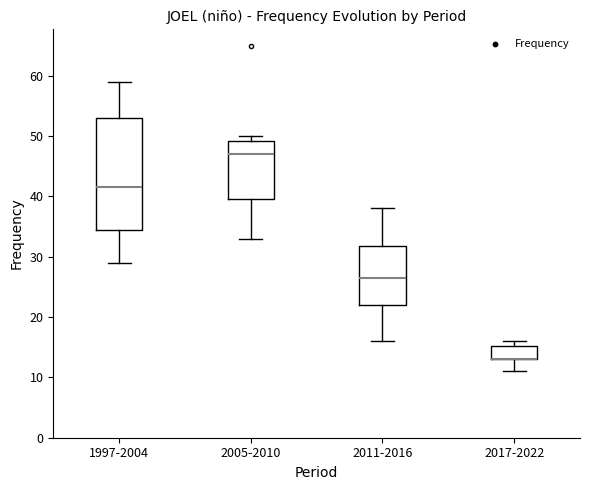

Reading left to right, read every box against the y-axis: the position of its median line, the range the box covers, and the ends of its whiskers. The values are not printed on the chart, so give them approximately, as read against the axis.

1997-2004: median 42, box 35 to 53, whiskers 29 to 59
2005-2010: median 47, box 40 to 49, whiskers 33 to 50
2011-2016: median 27, box 22 to 32, whiskers 16 to 38
2017-2022: median 13 (drawn on the box's lower edge), box 13 to 15, whiskers 11 to 16